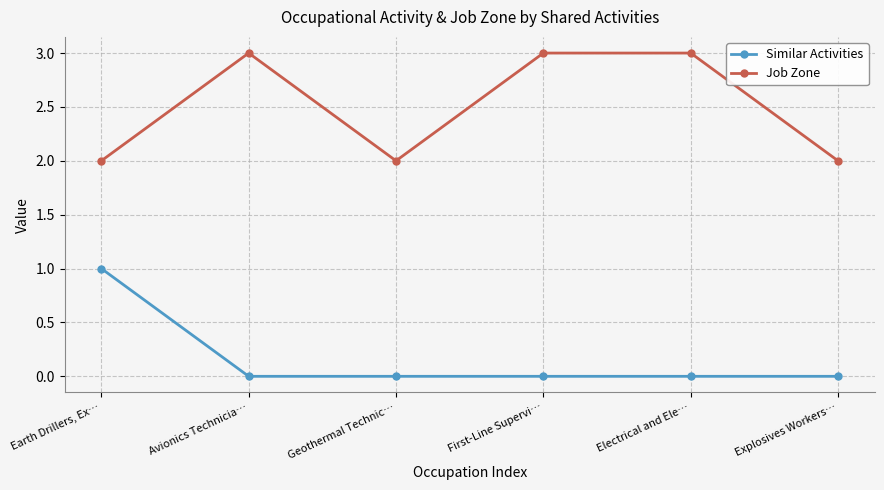

Reading right to left, list all the values displayed in this chart.

Similar Activities: 0	0	0	0	0	1
Job Zone: 2	3	3	2	3	2